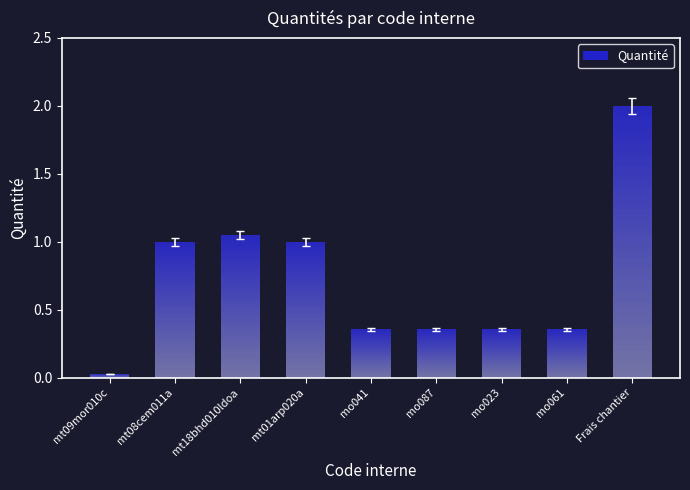

List the labels in order of value, smallest first.

mt09mor010c, mo041, mo087, mo023, mo061, mt08cem011a, mt01arp020a, mt18bhd010ldoa, Frais chantier